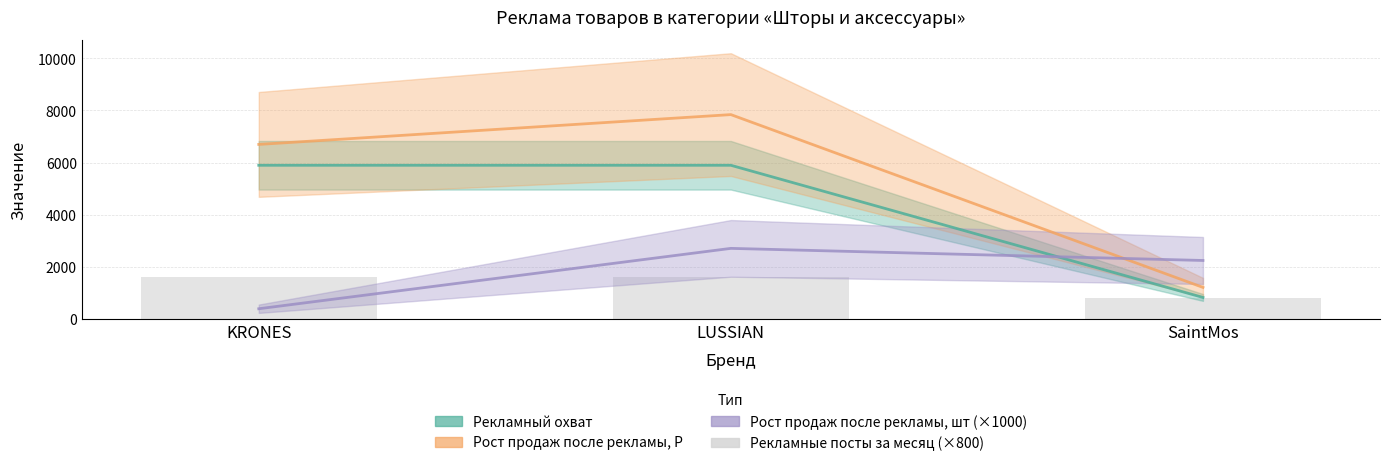

The value at KRONES is 1600. True or false?

True